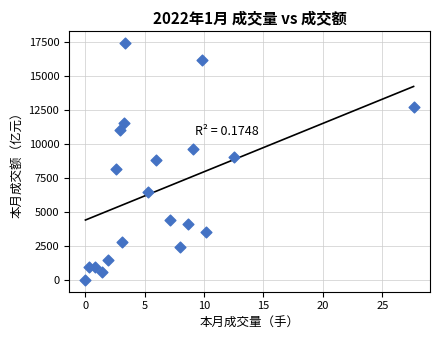

What is the range of Y values (max minus min)?

17392.8